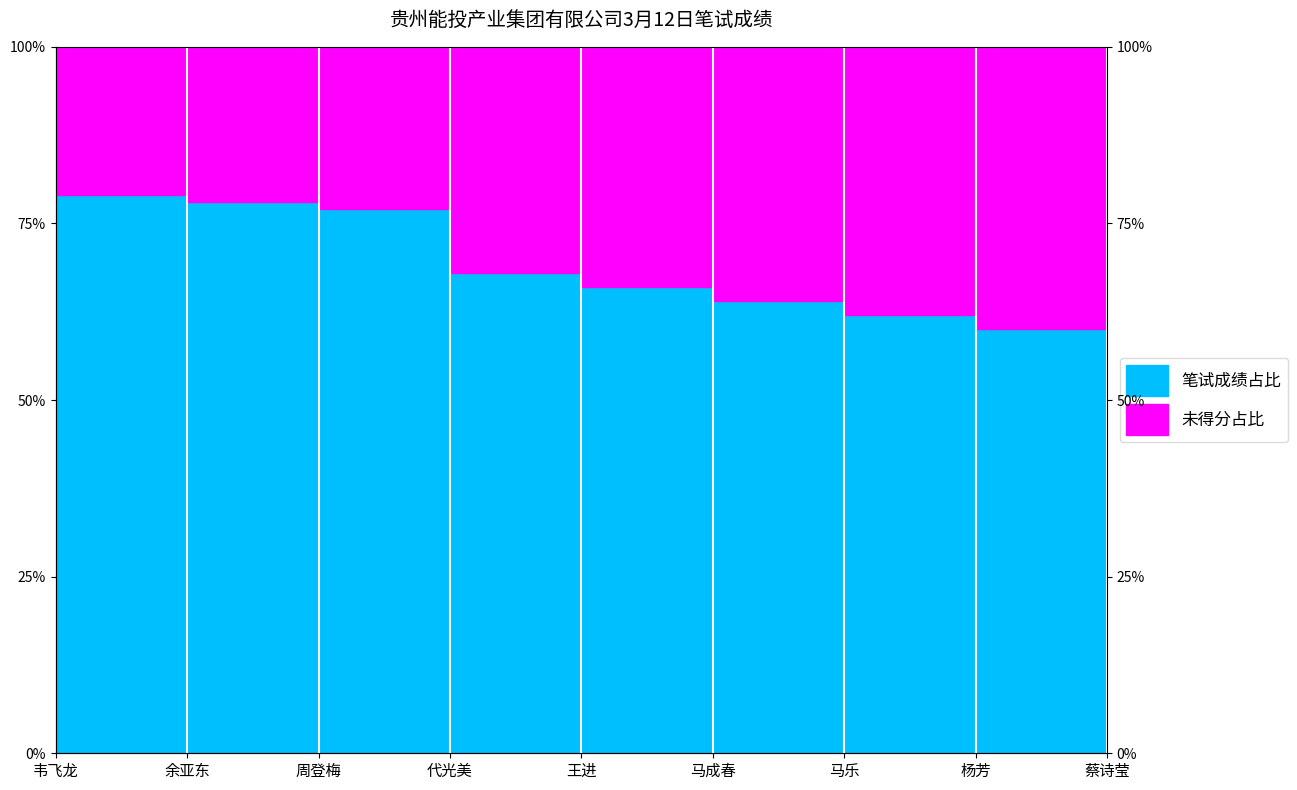

The chart shows a value of 0.4 at 周登梅. True or false?

False